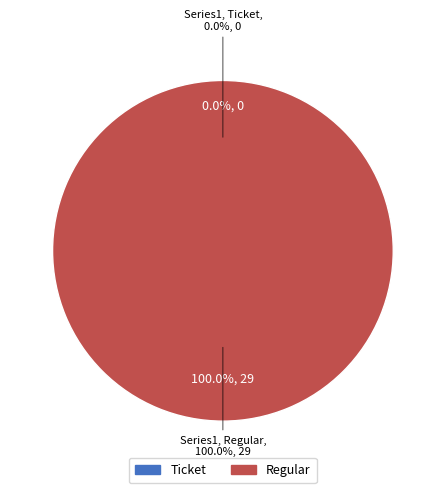

Is it true that Ticket is 0% of the pie?

True